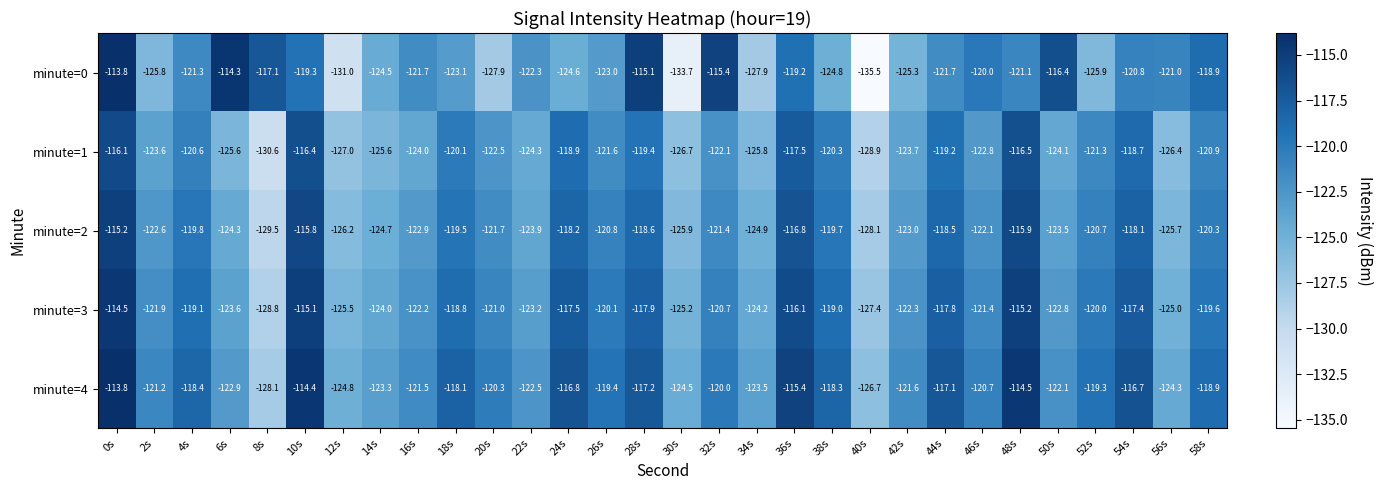

The minute=1 series shows -44.0 at 18s. True or false?

False